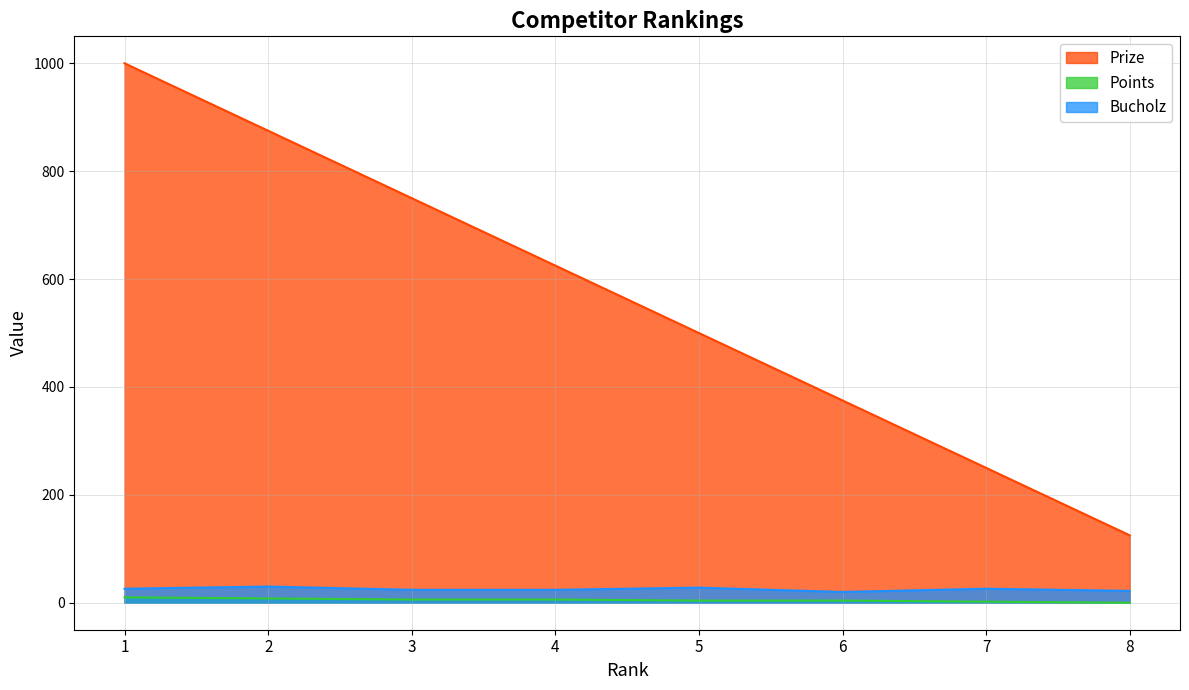

What is the difference between the second highest and second lowest values in the Bucholz series?

6